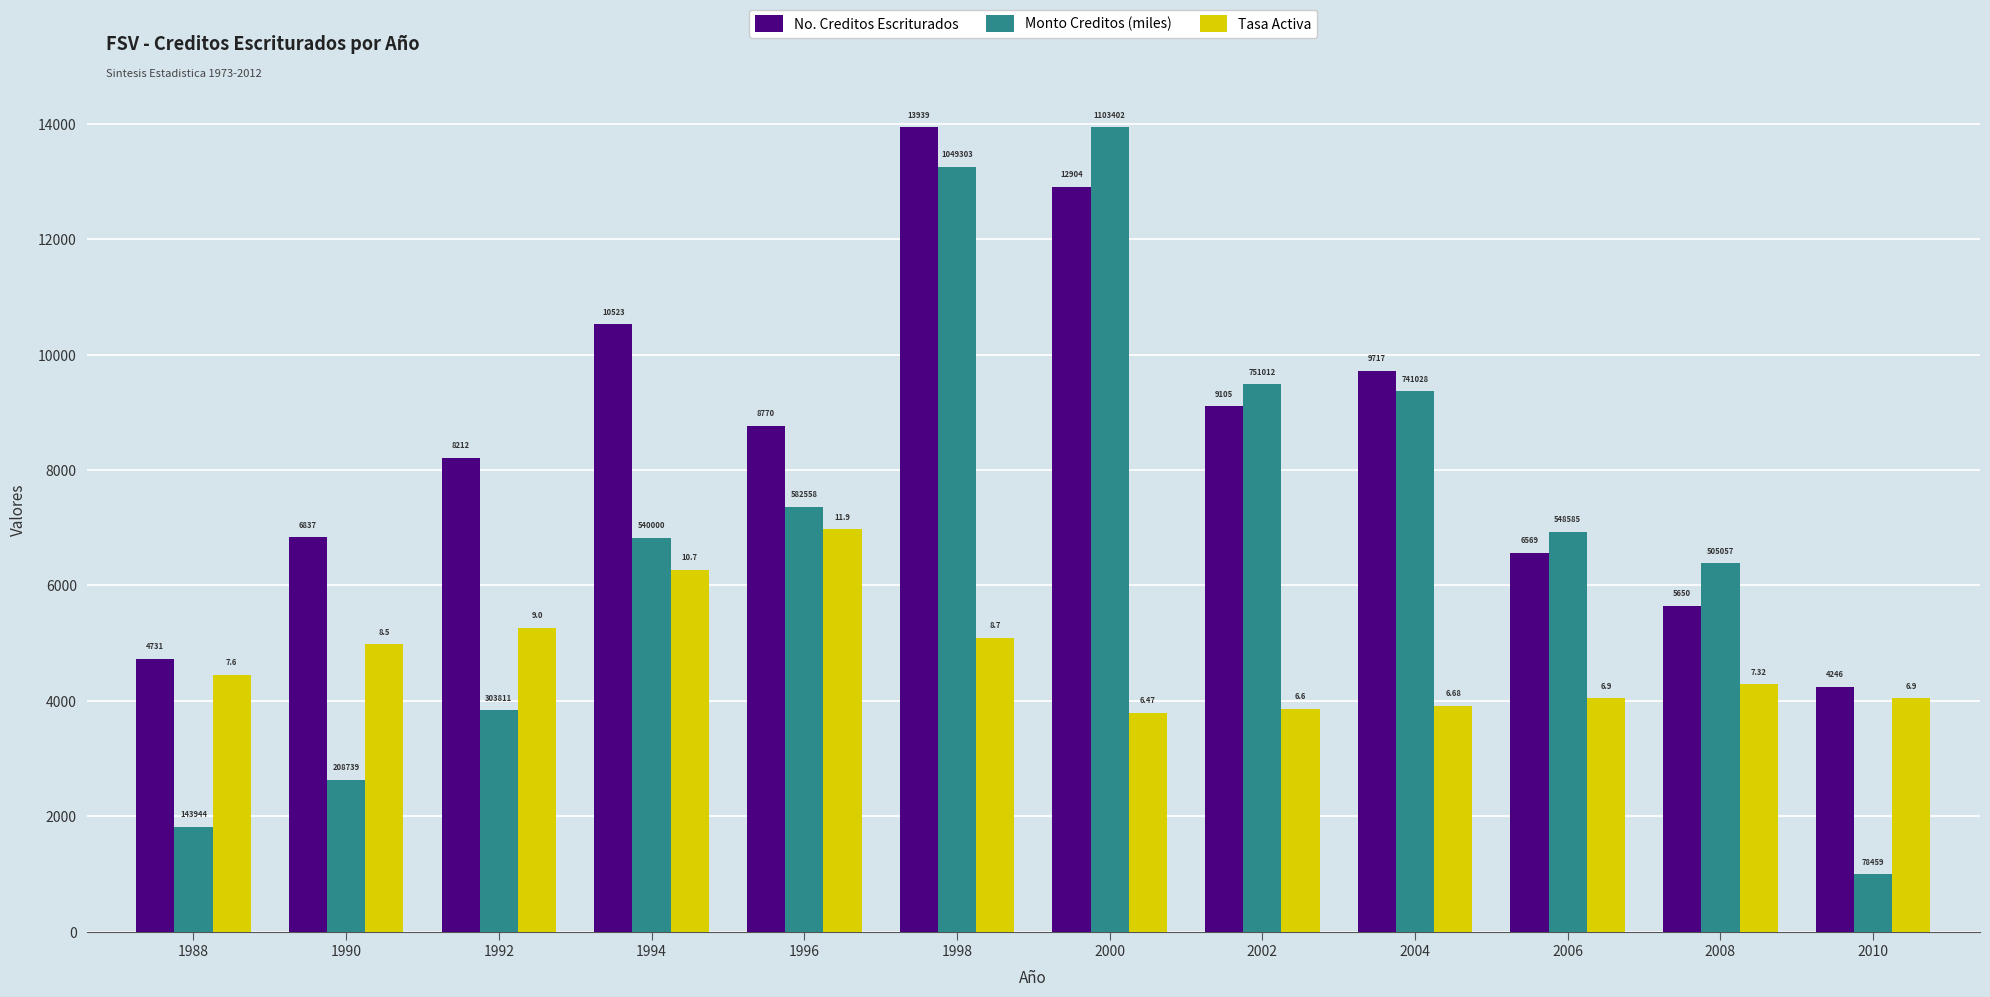

What is the total value across all series at 2000?

30632.3